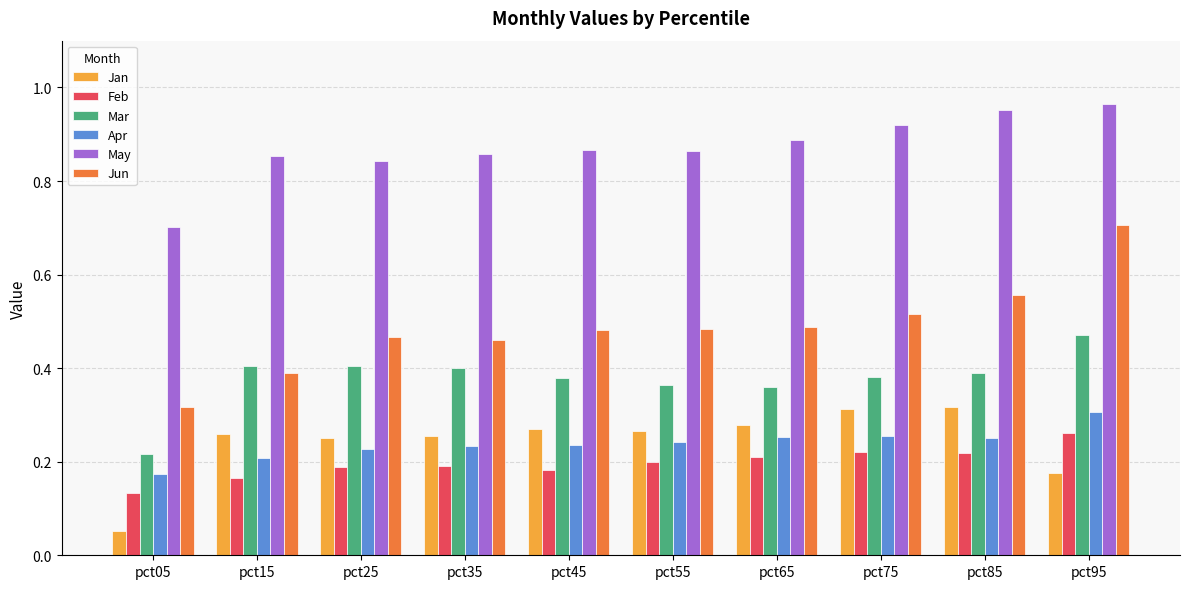

Which series has the largest range (max minus min)?

Jun